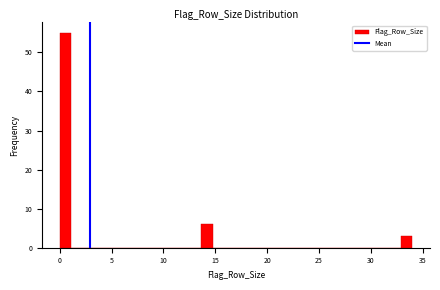

Around what value on the x-axis is the tallest bar? Give the approximate position of its centre, as read against the axis.

0.5